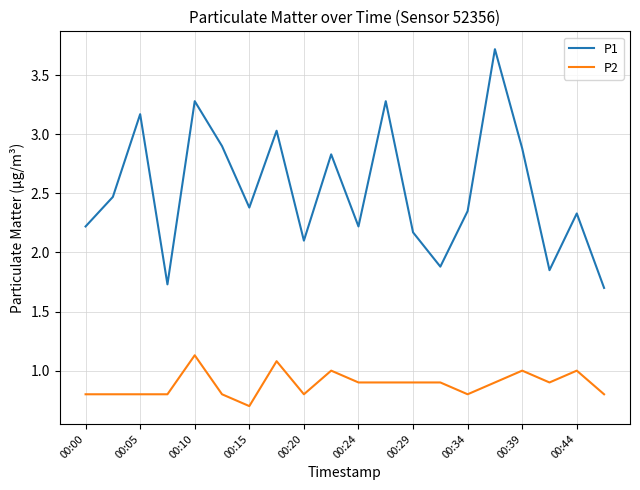

Which series has the widest spread of values?

P1